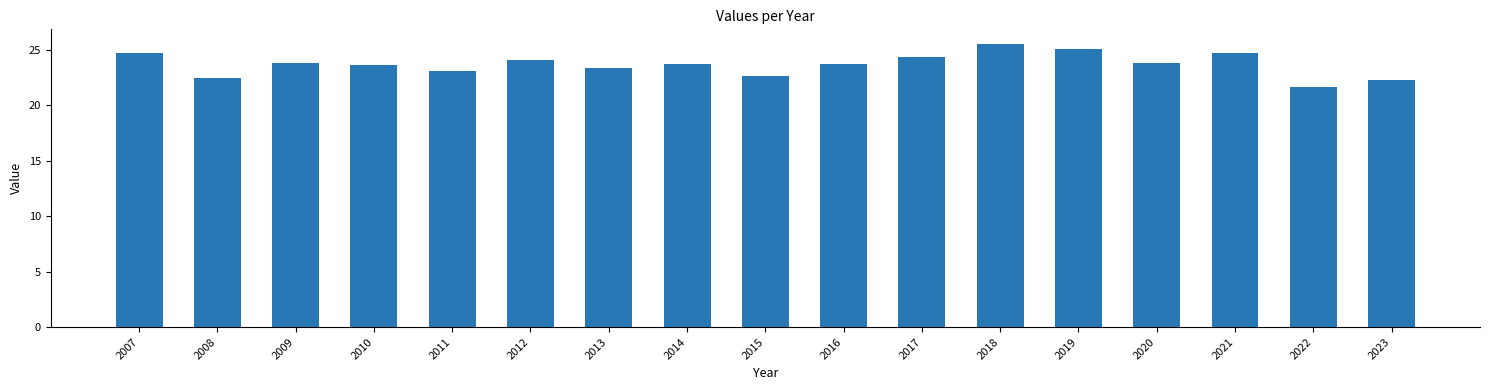

What is the sum of all values?

402.6